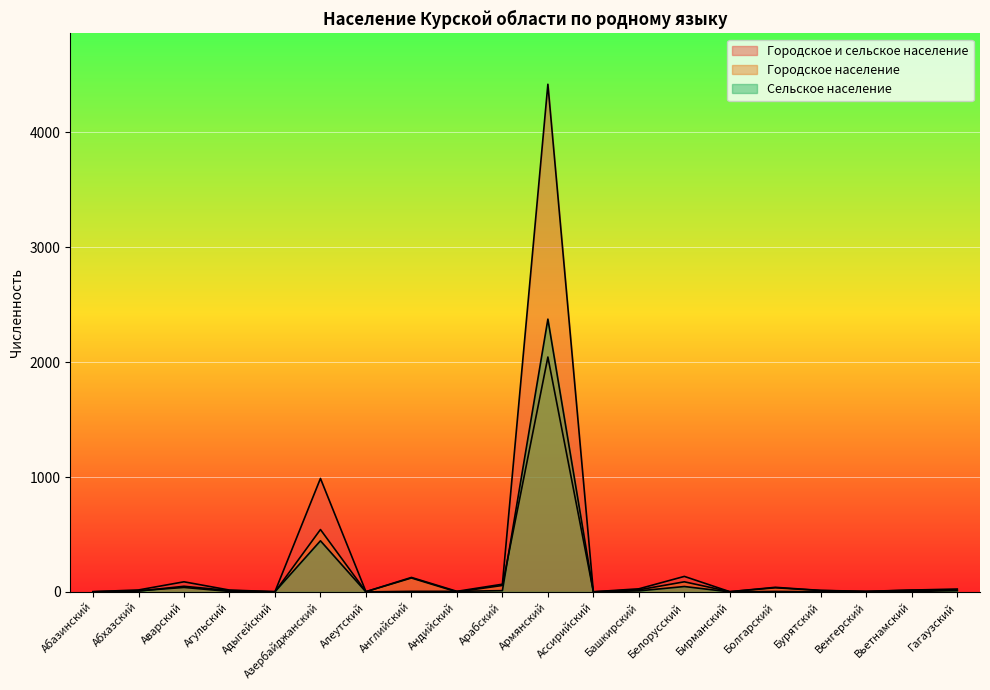

What position from the right is Бирманский?

6